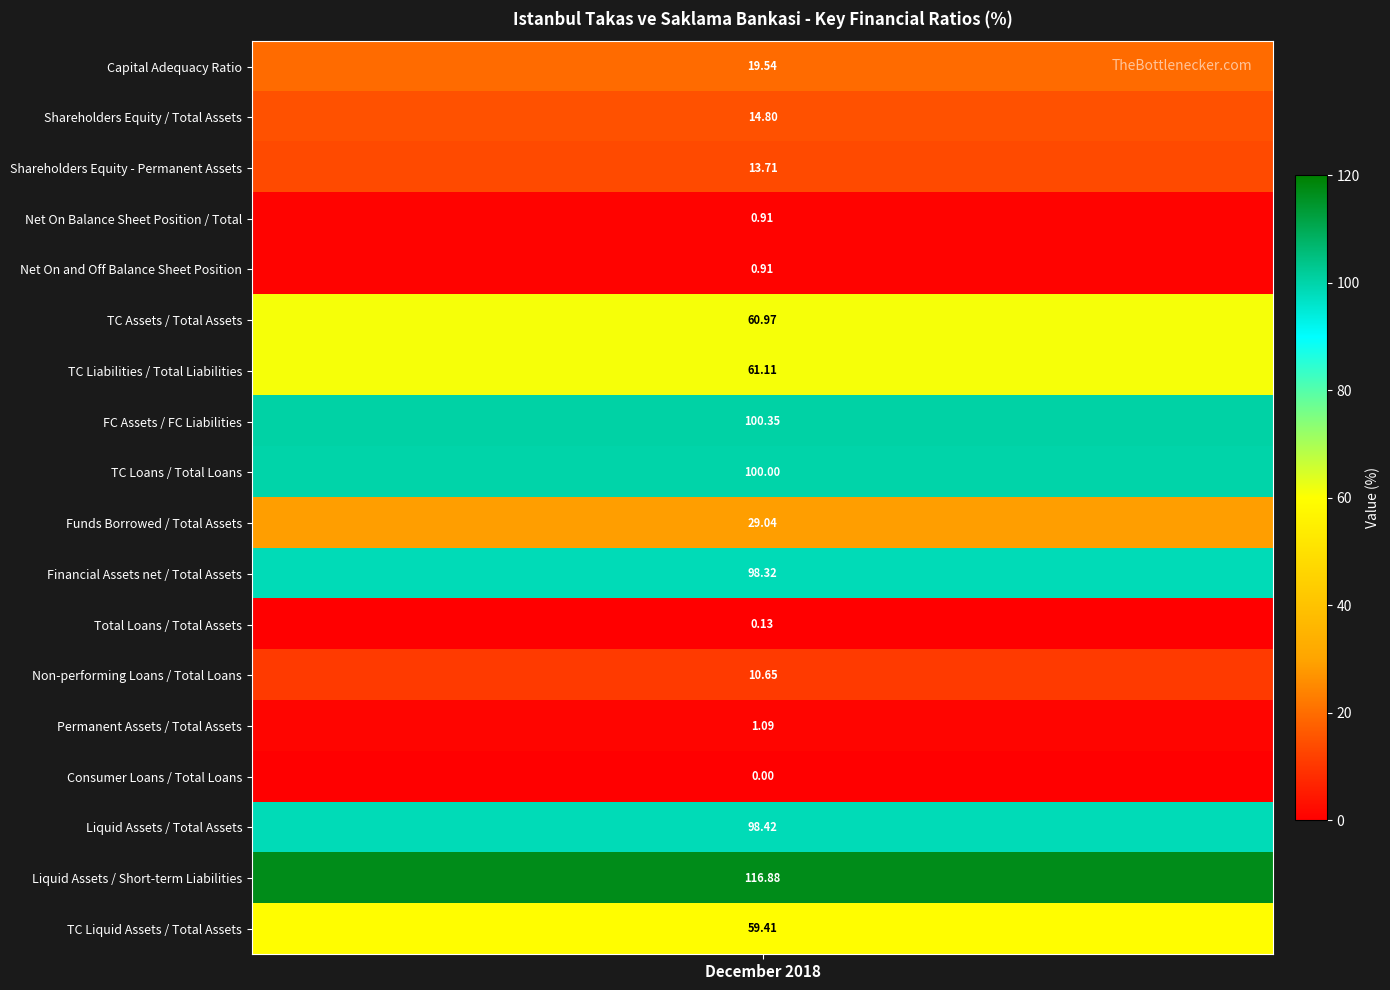

What is the change in value from TC Loans / Total Loans to Non-performing Loans / Total Loans?

-89.4